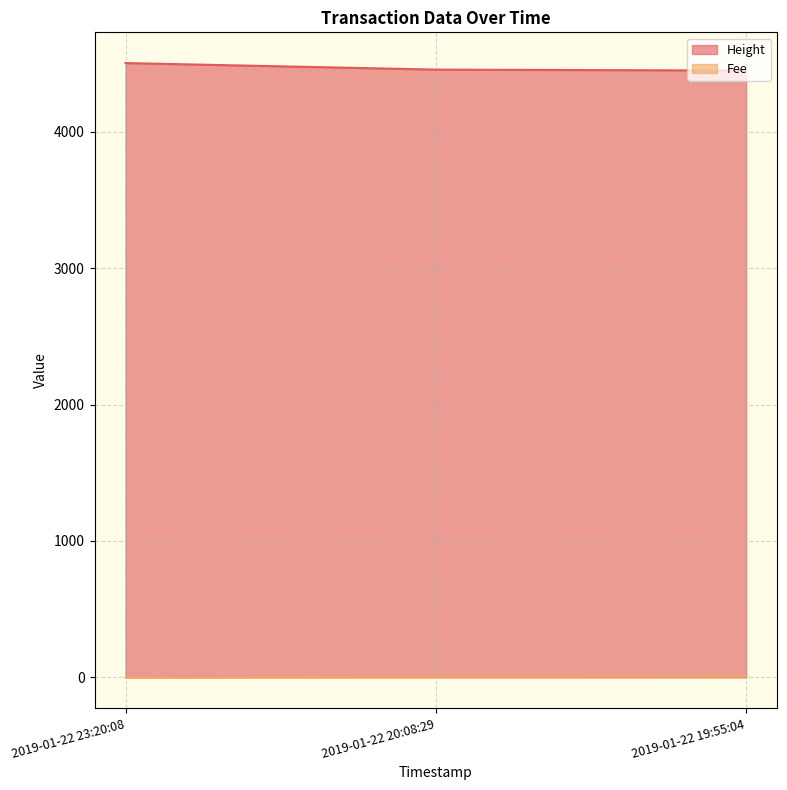

What are all the series names shown in the legend?

Height, Fee